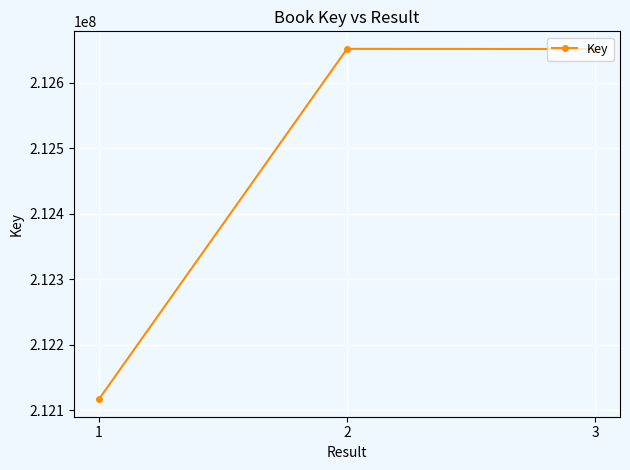

At which label is the value closest to 212384372?

3